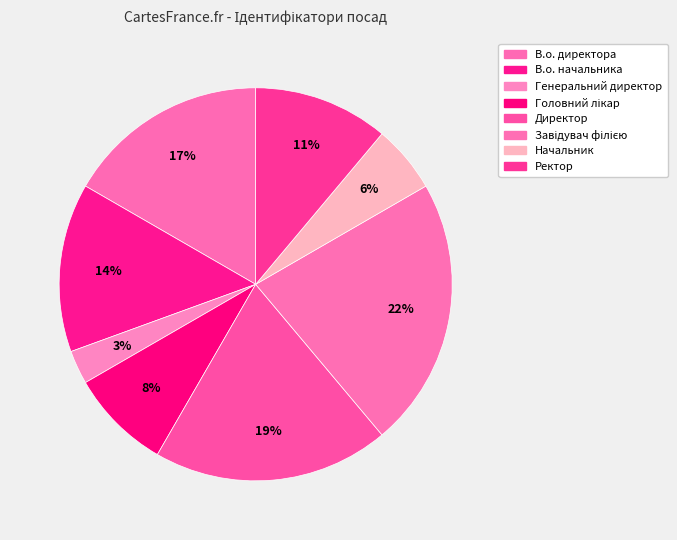

What percentage is NOT represented by В.о. директора?

83.3%